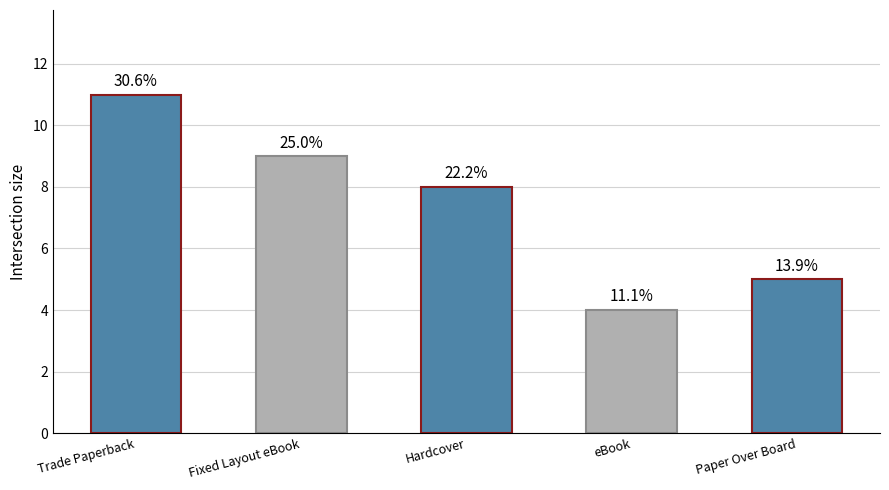

What position from the right is eBook?

2